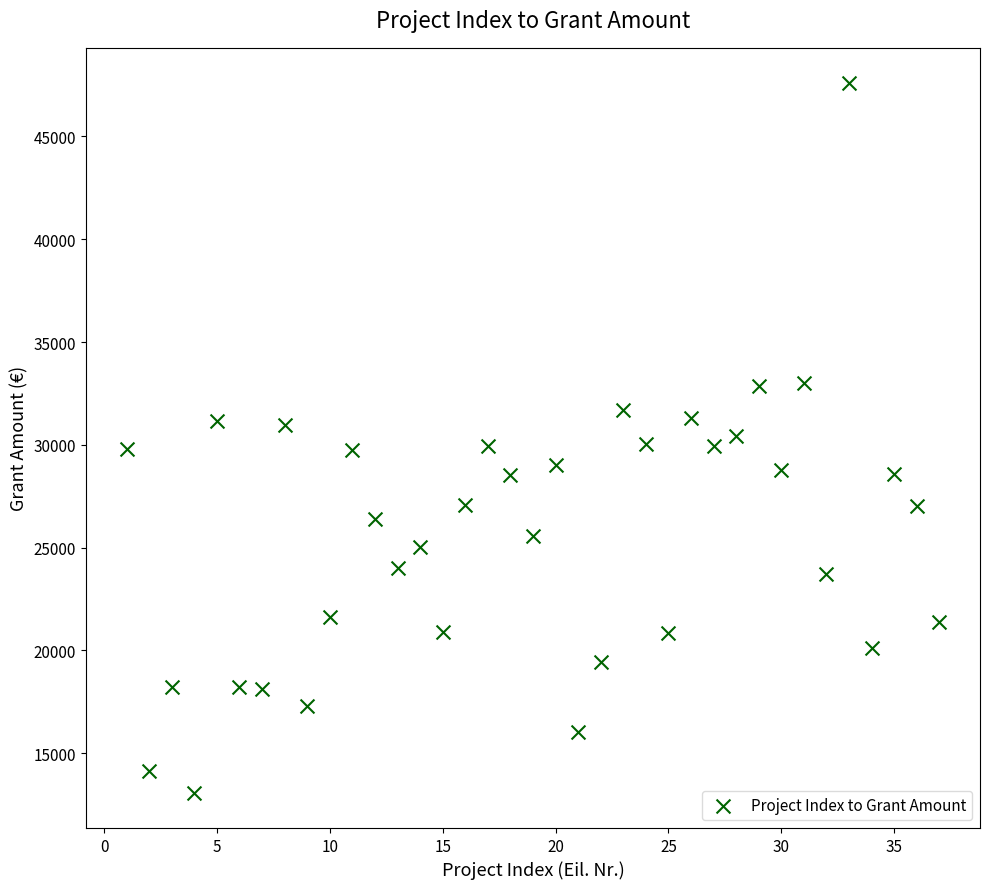

What is the range of Y values (max minus min)?

34501